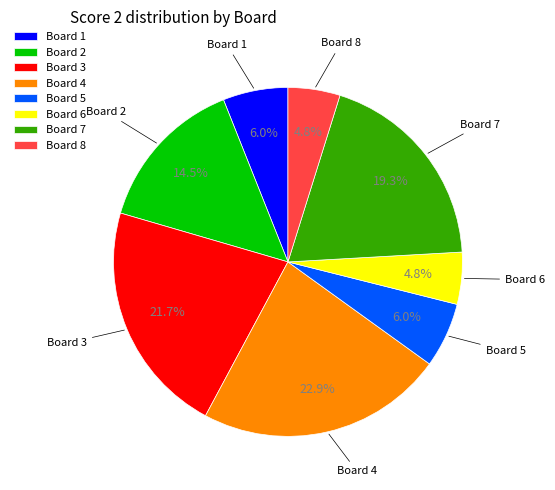

What is the total percentage of Board 6 and Board 2?

19.3%